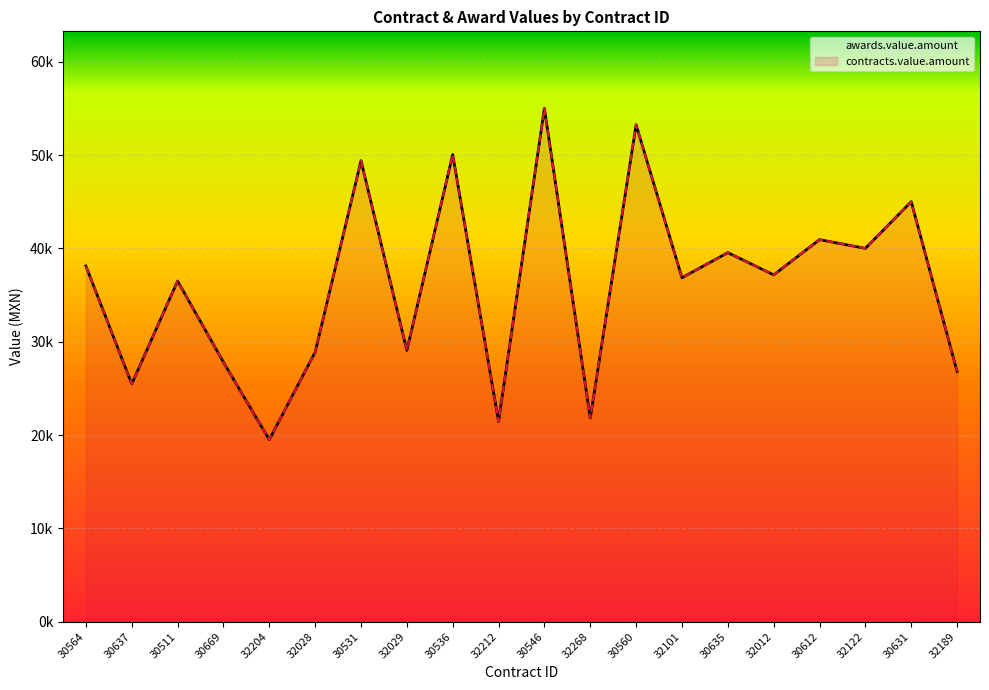

What is the approximate value of awards.value.amount at 32012?

37158.2